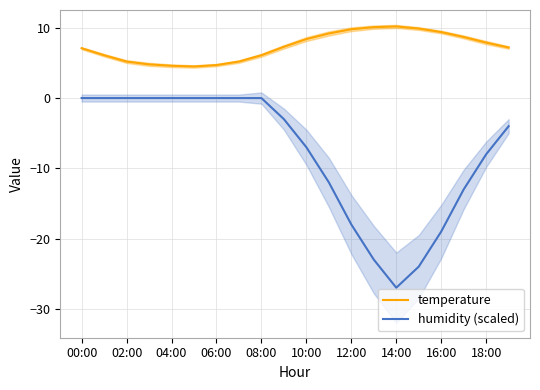

What is the label of the 1st point from the left?

00:00